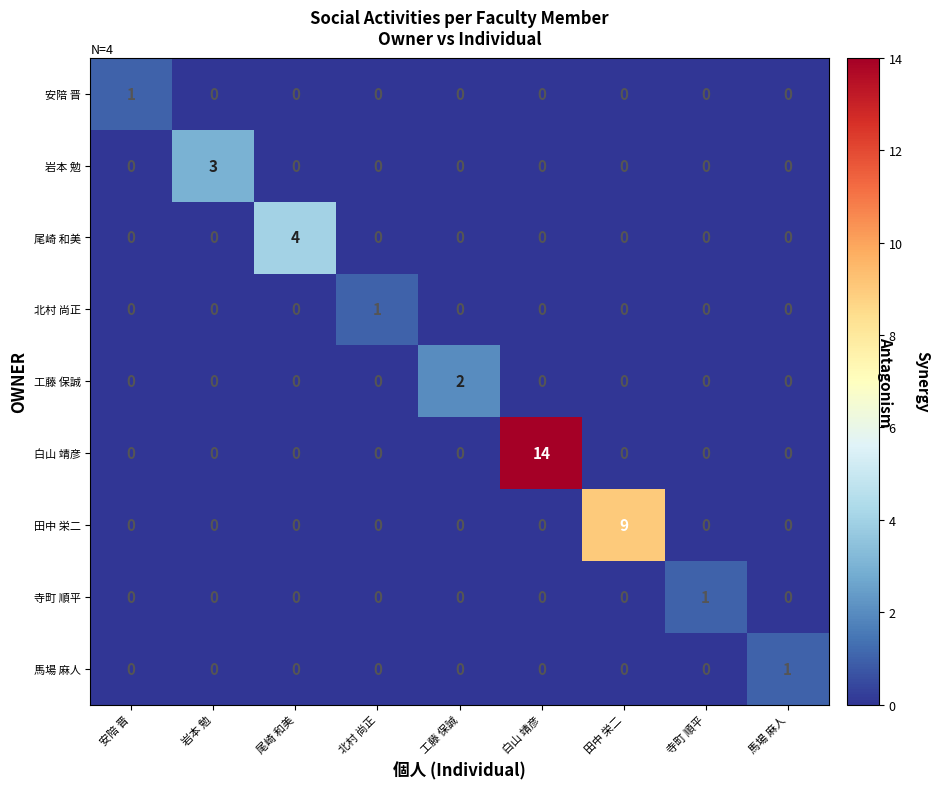

Count the 北村 尚正 values in the range 0 to 1.

9